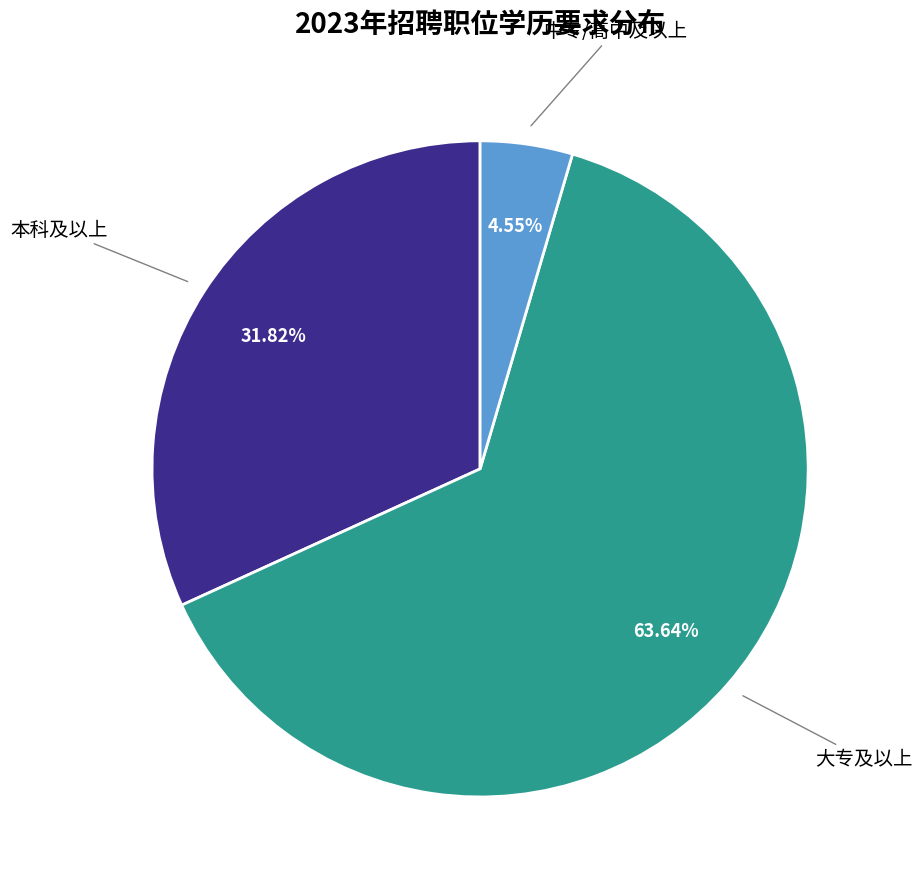

What percentage is NOT represented by 本科及以上?

68.2%